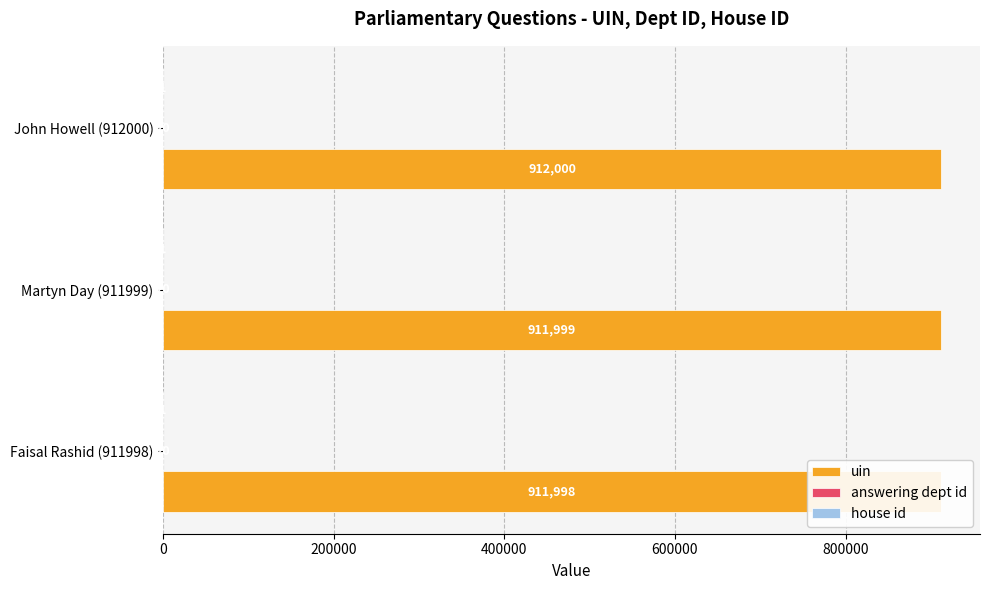

At how many categories does at least one series exceed 92565?

3